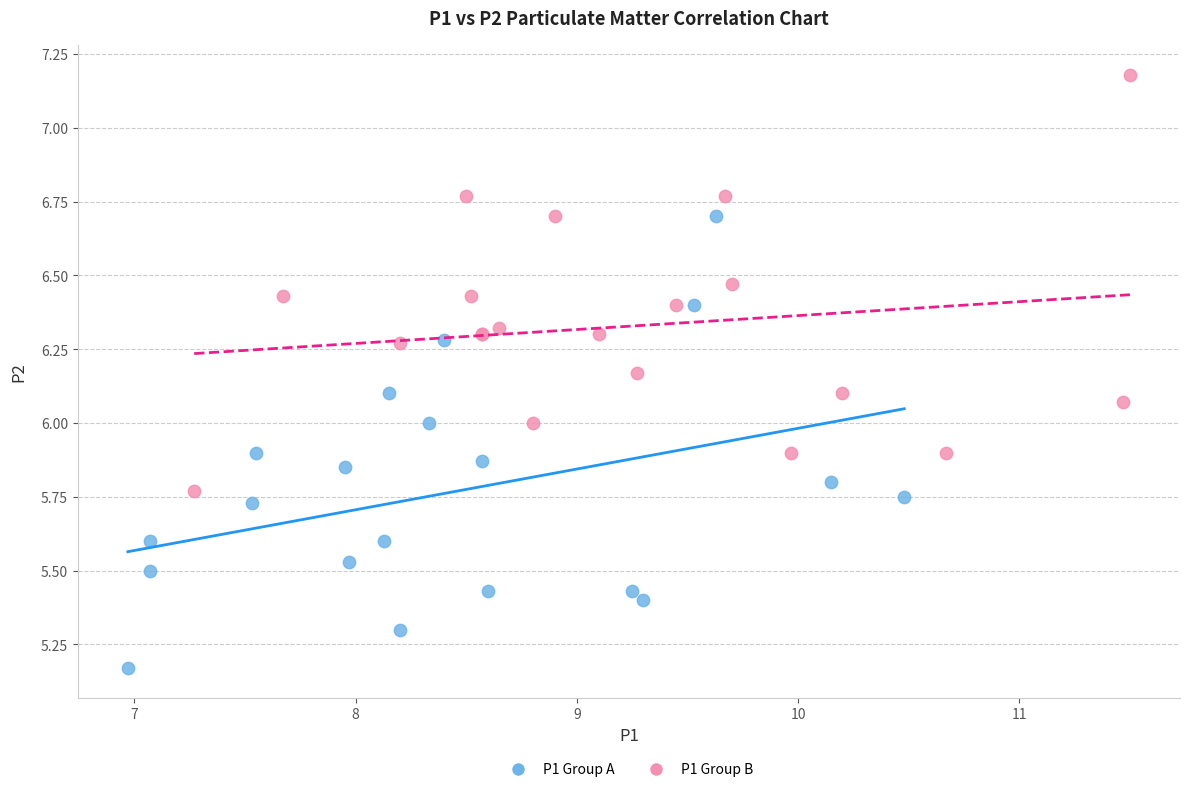

Which series contains the highest Y value?

P1 Group B